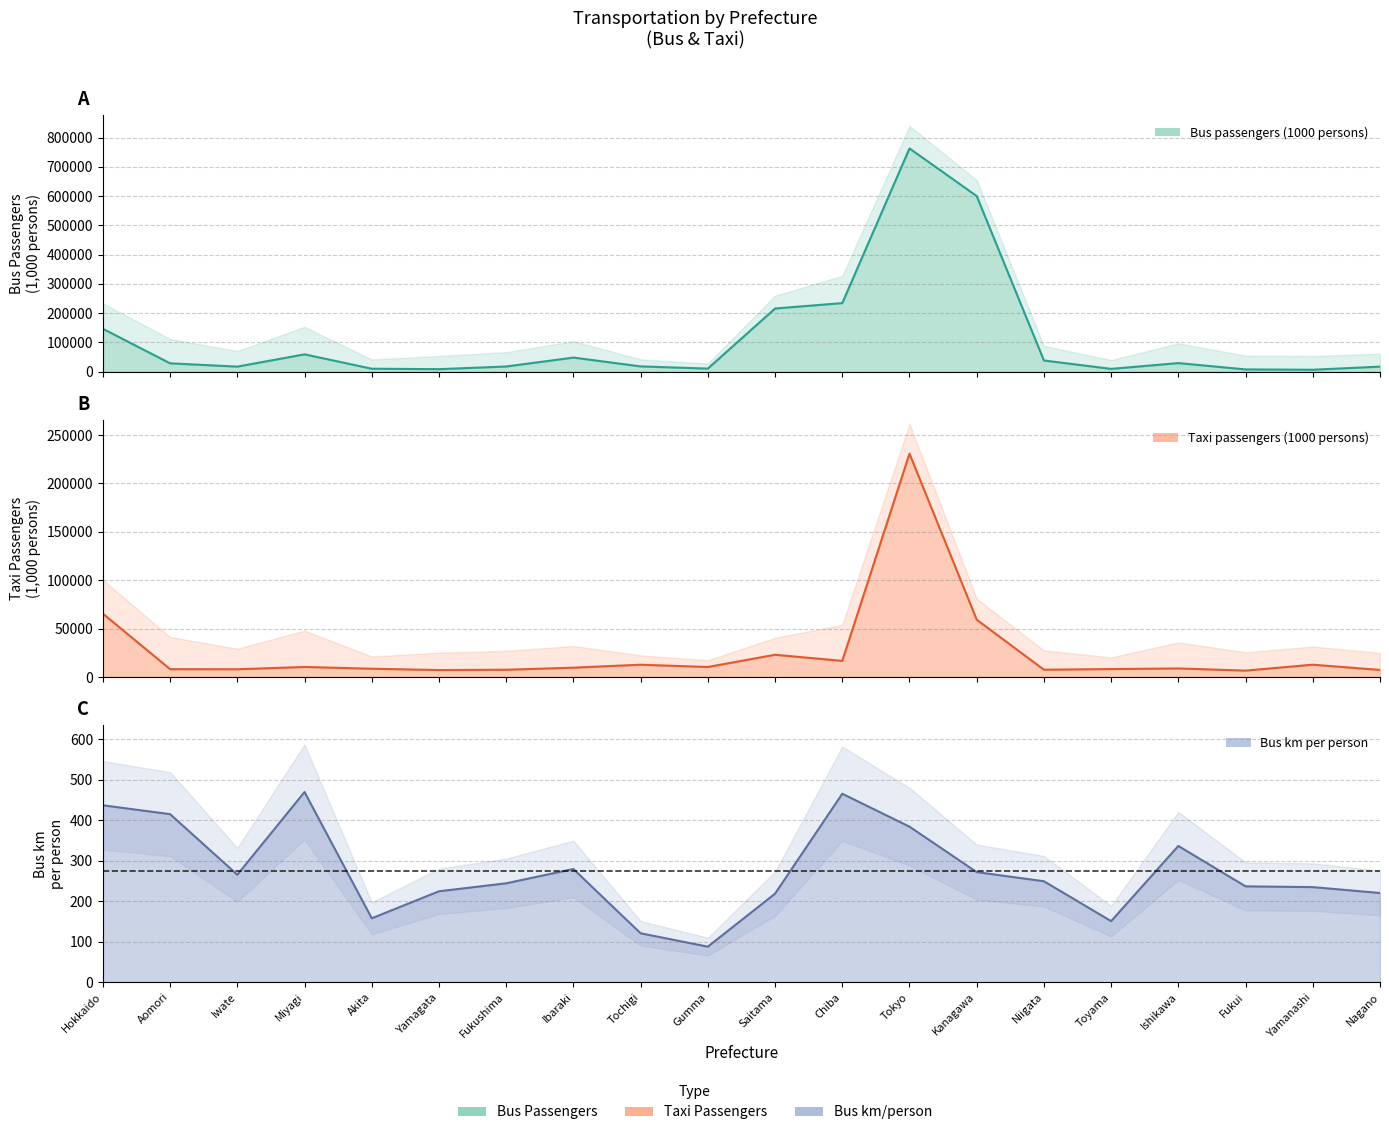

Does the chart have visible grid lines?

Yes